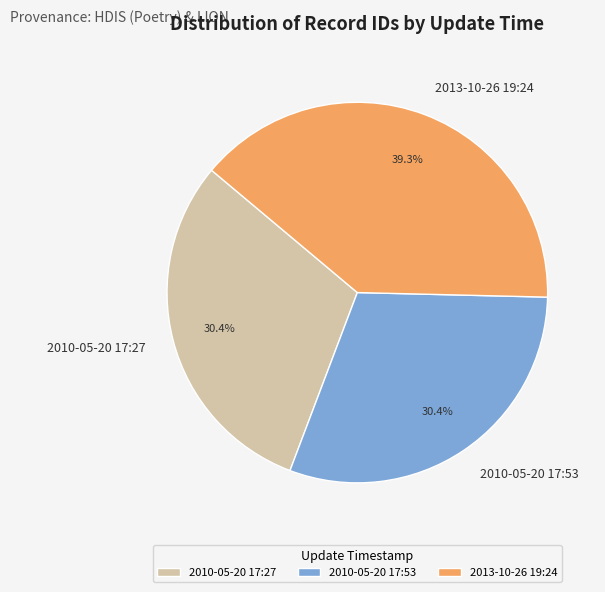

To the nearest percent, what percentage of the pie is 2013-10-26 19:24?

39%